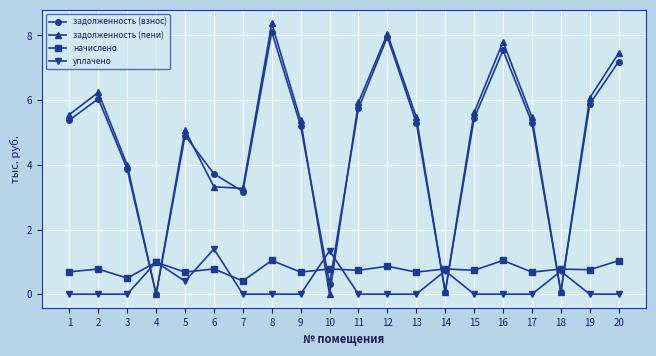

What is the value of the начислено point at the 1st from the left?

0.7